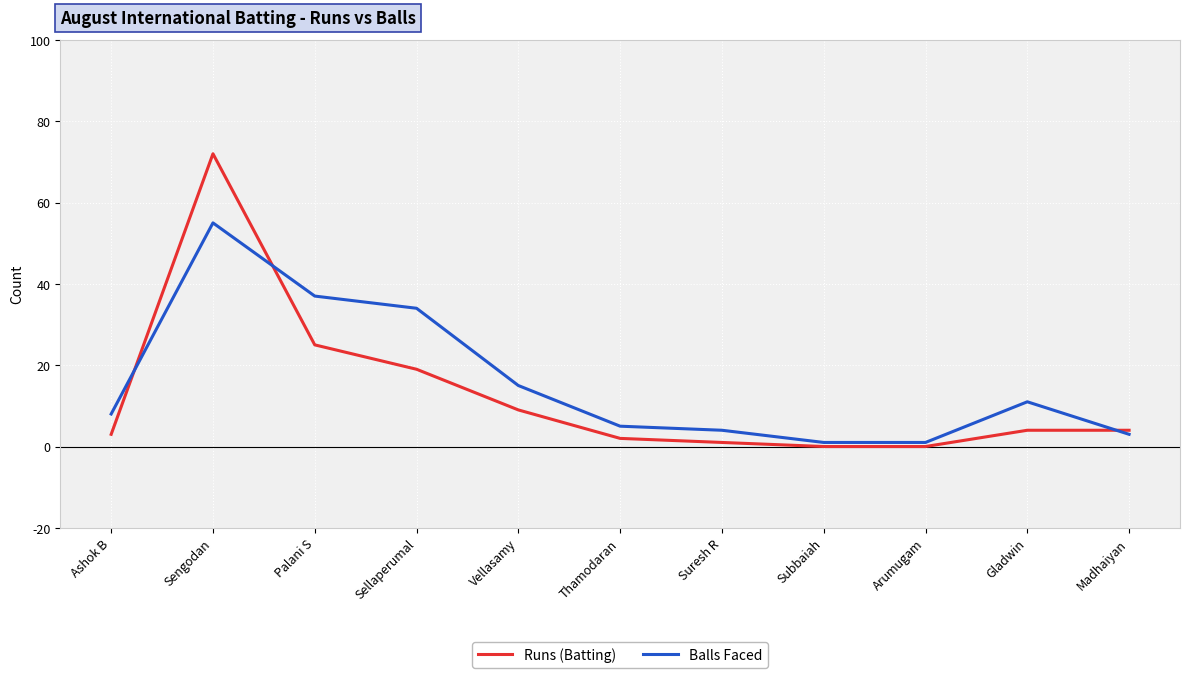

The Balls Faced series shows 55 at Sengodan. True or false?

True